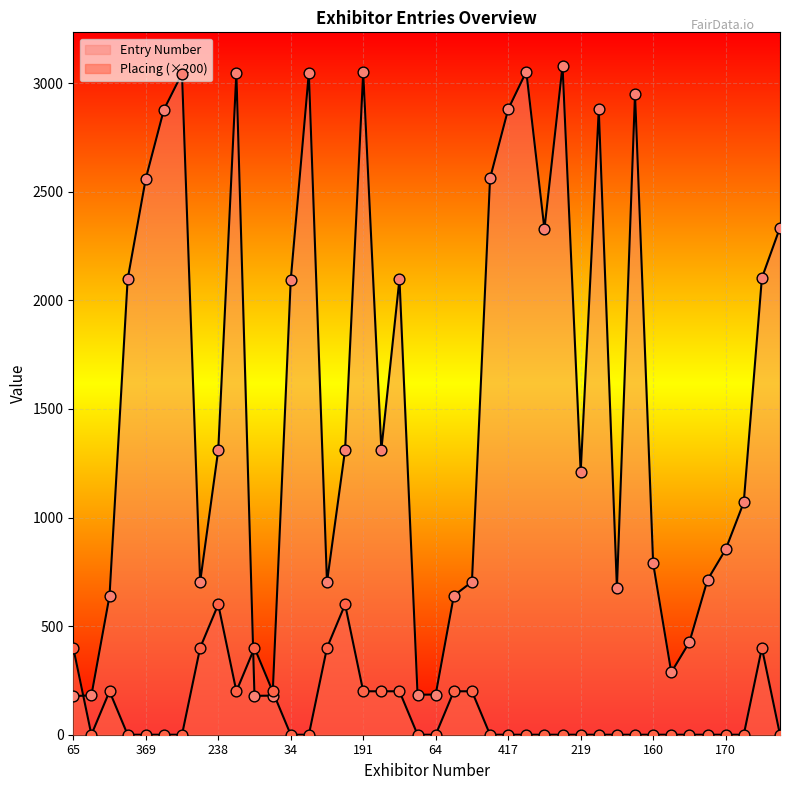

How many lines are shown in the chart?

2